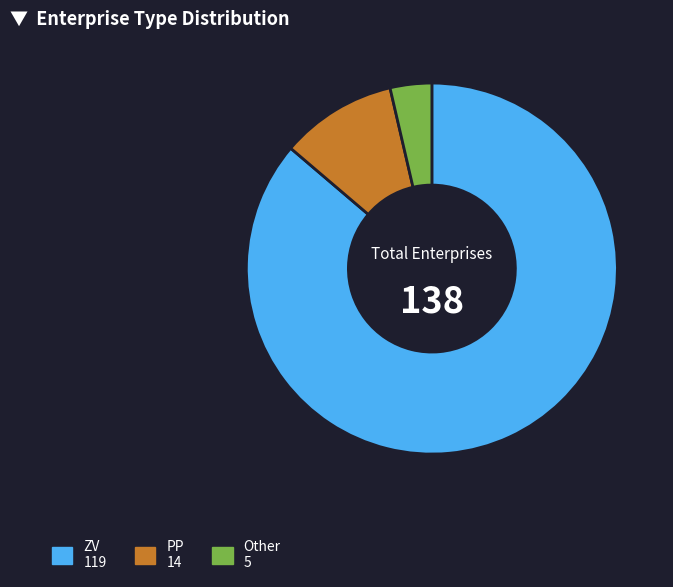

Which has a higher value, РР or ZV?

ZV